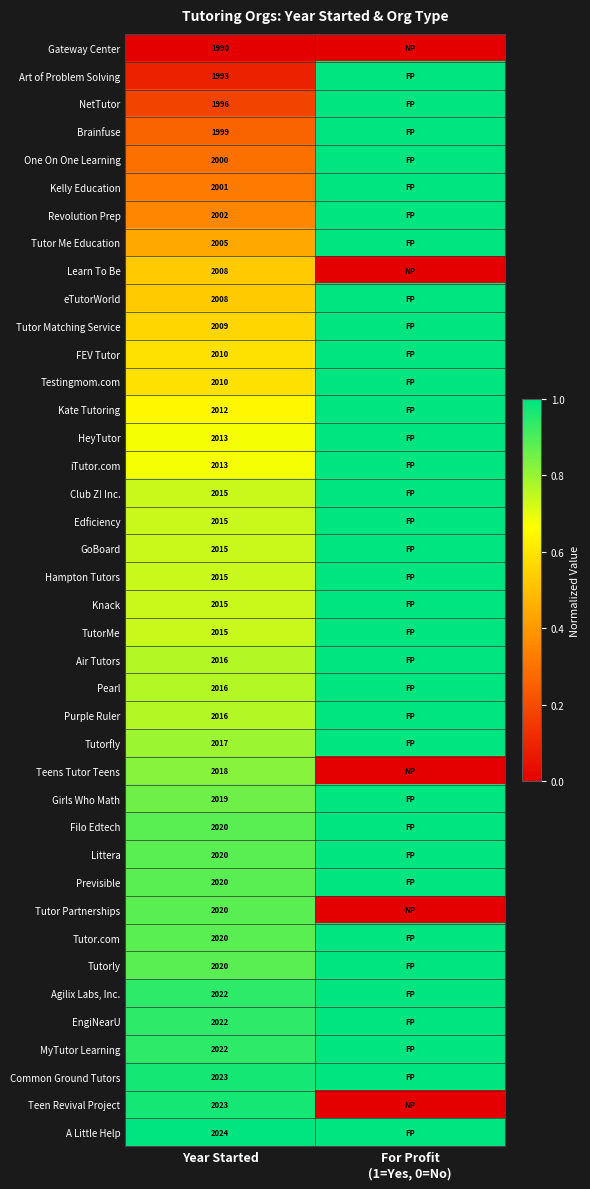

The value of Brainfuse at Year Started is 912. True or false?

False